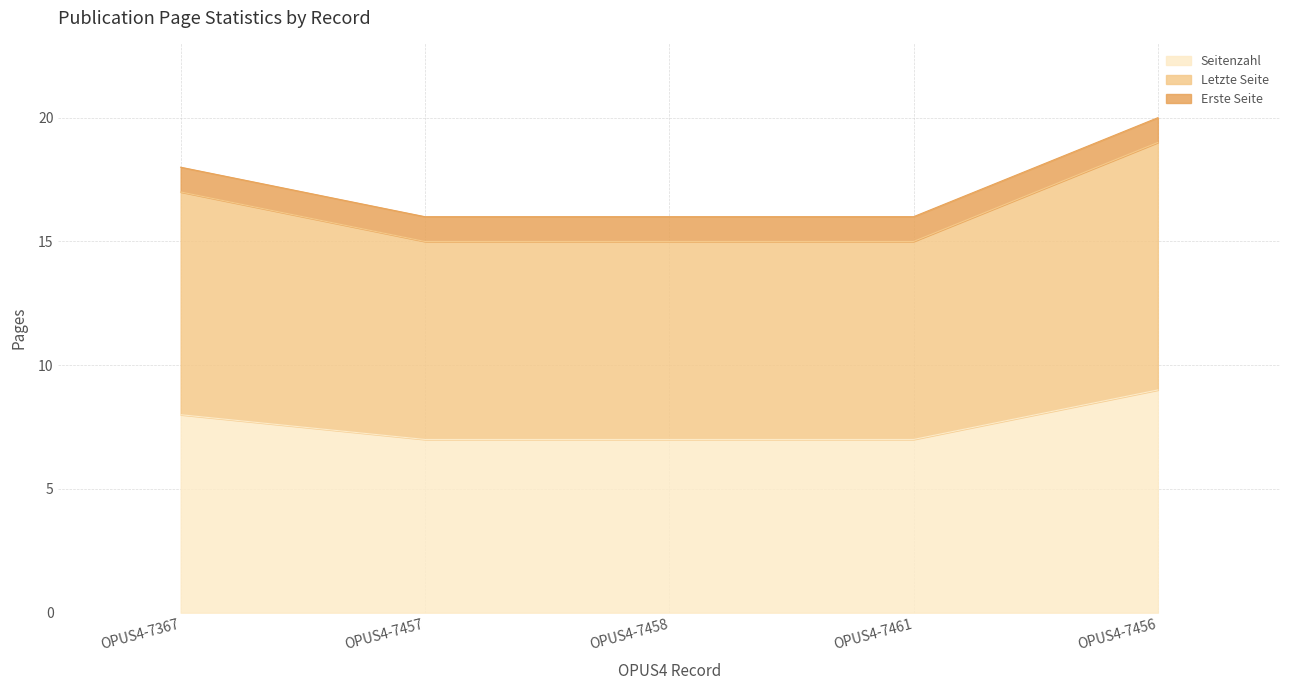

Which category has the highest value across all series?

OPUS4-7456